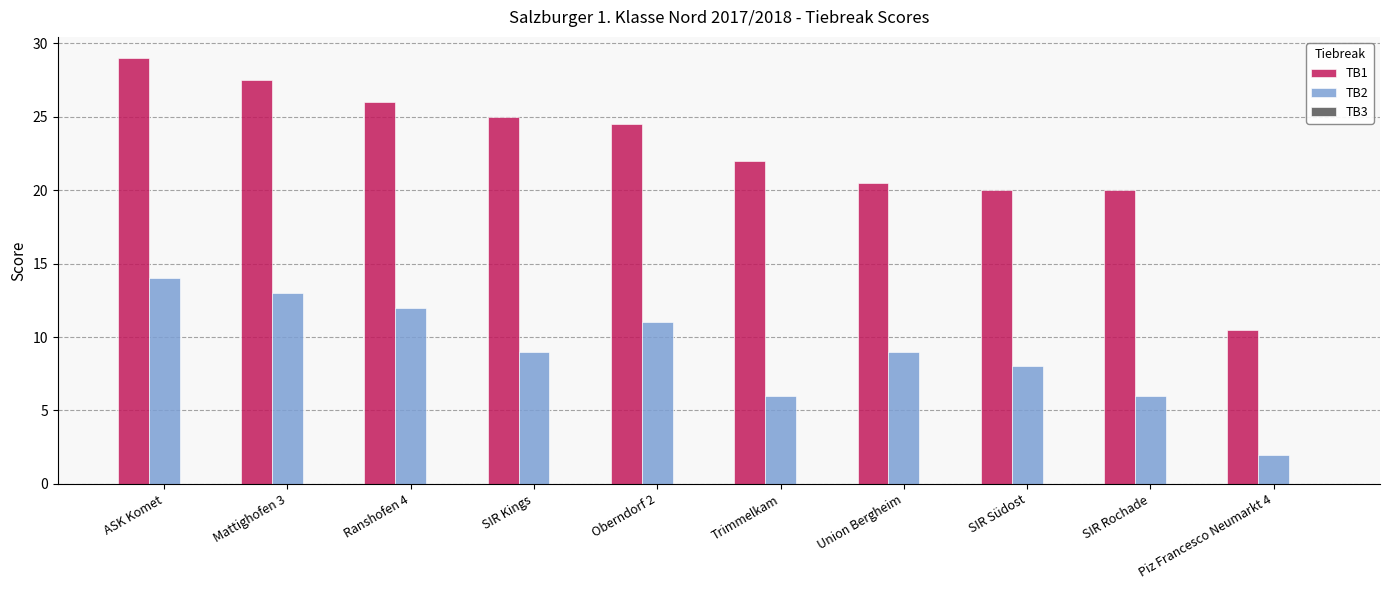

Rank the series at ASK Komet from lowest to highest value.

TB2, TB1